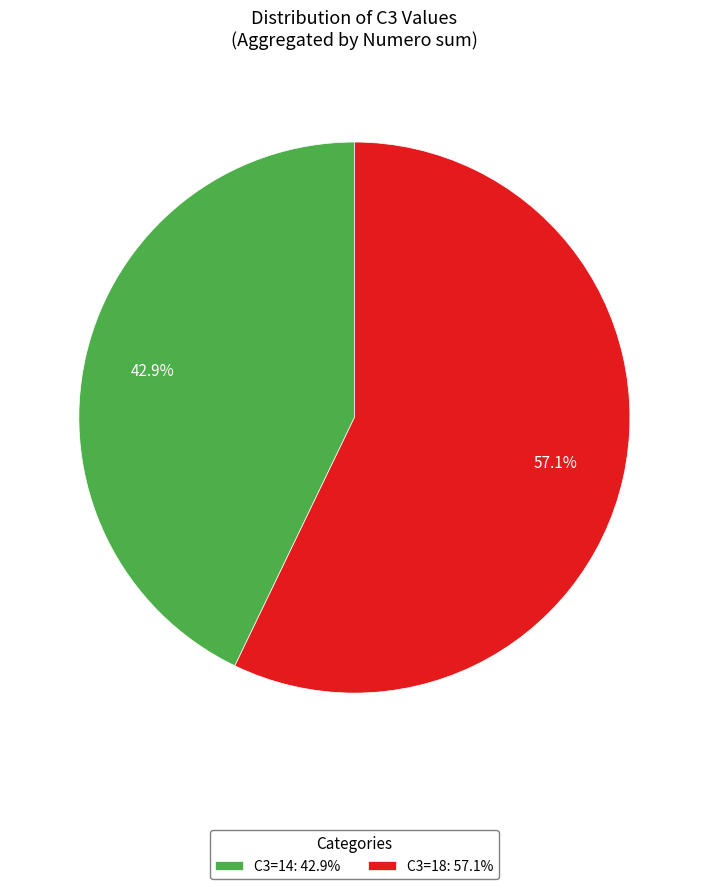

Rank the categories by value from lowest to highest.

C3=14: 42.9%, C3=18: 57.1%